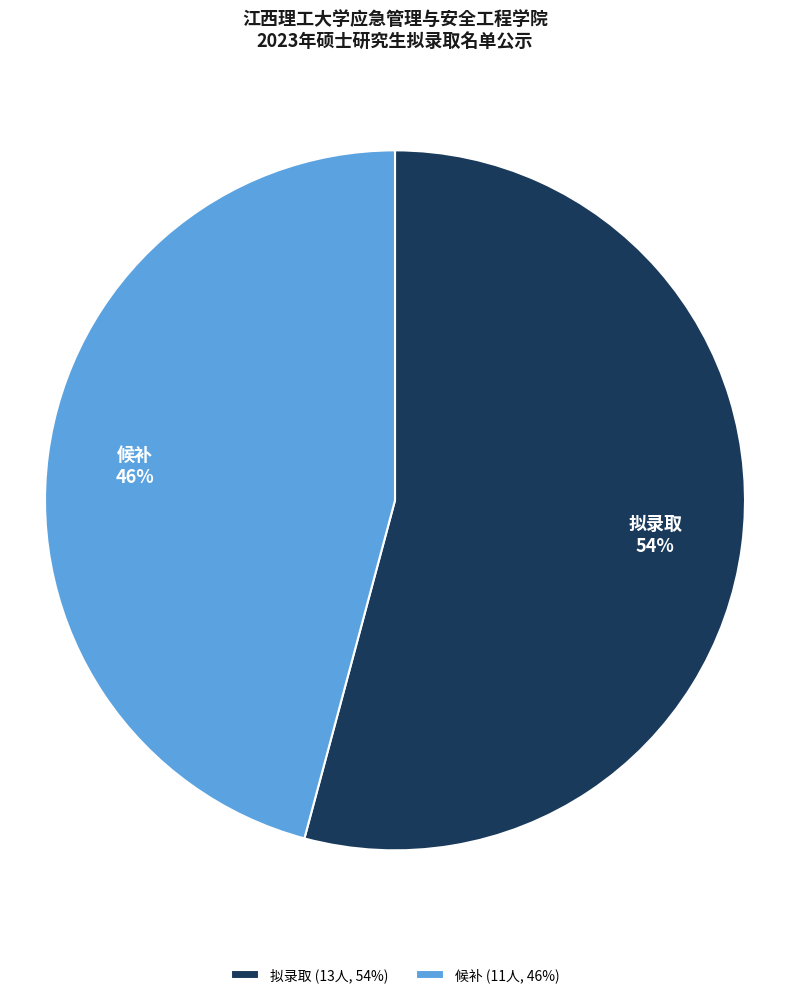

The 候补 slice represents 46% of the pie. True or false?

True